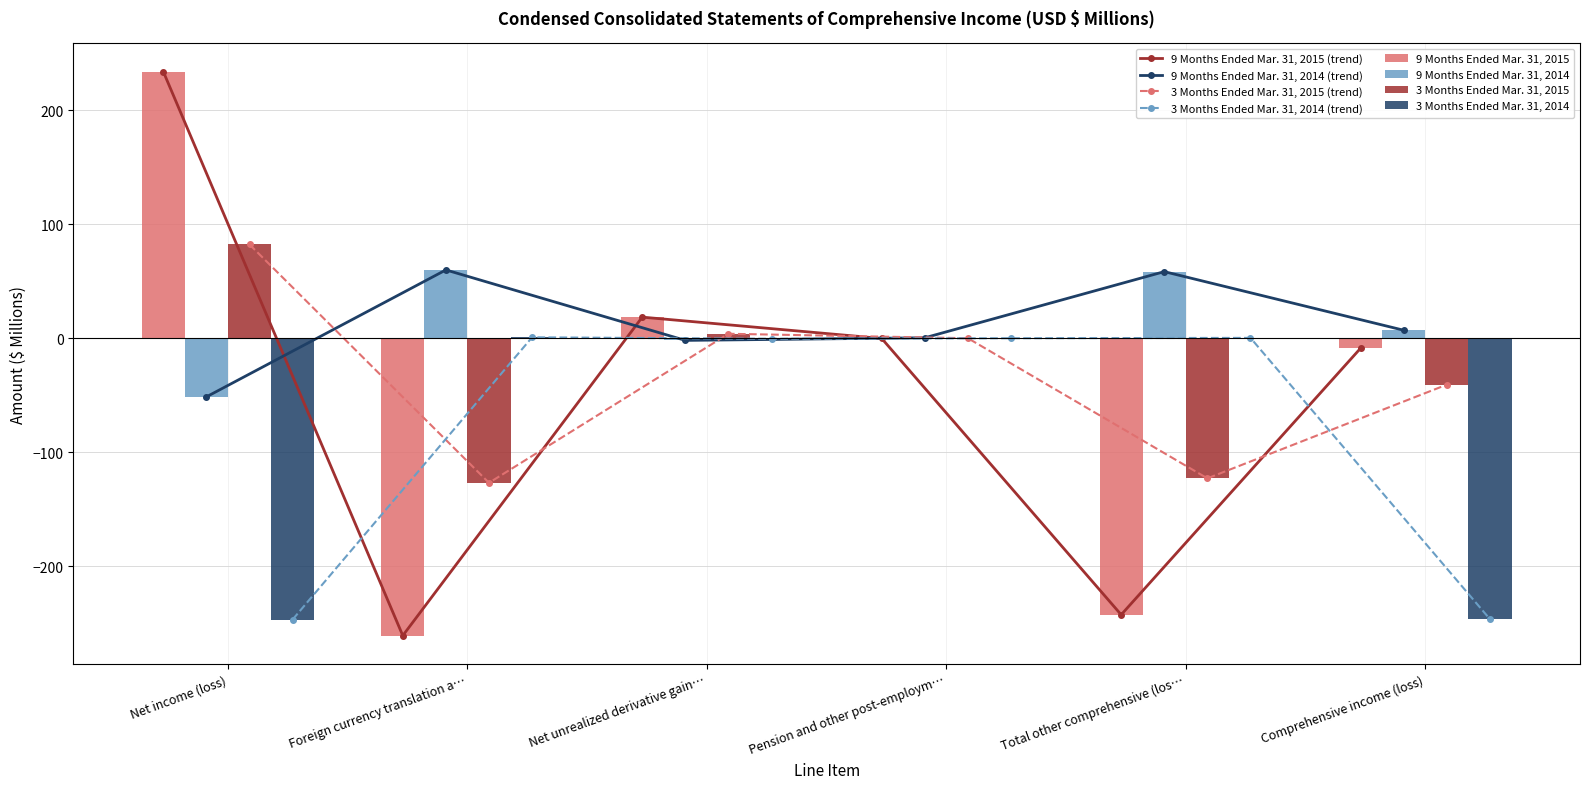

True or false: 9 Months Ended Mar. 31, 2014 (trend) has more than 1 points higher than both neighbors.

True